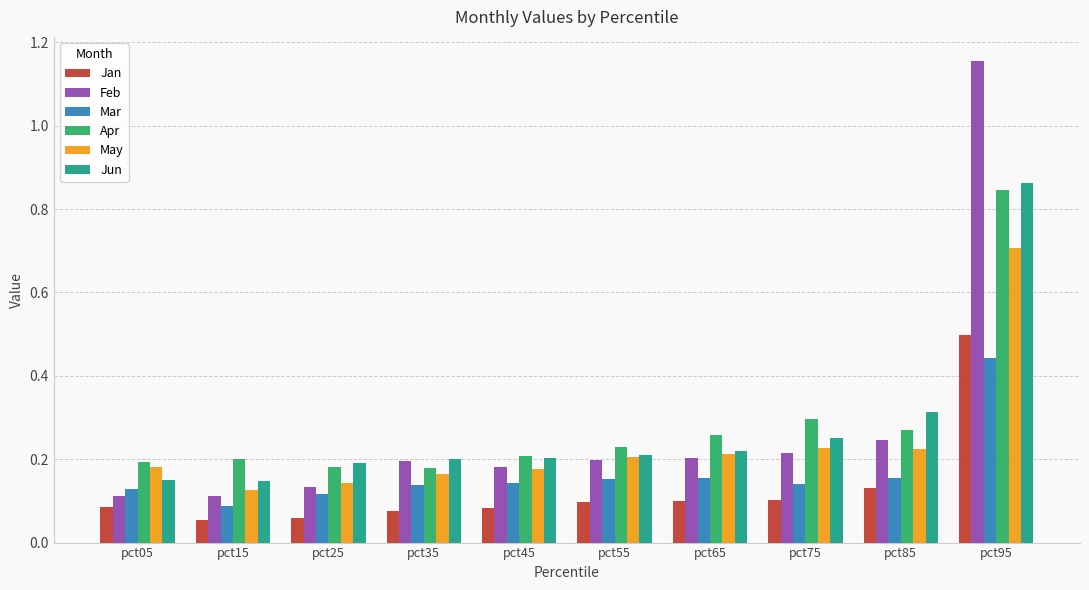

What is the sum of all Mar values?

1.7